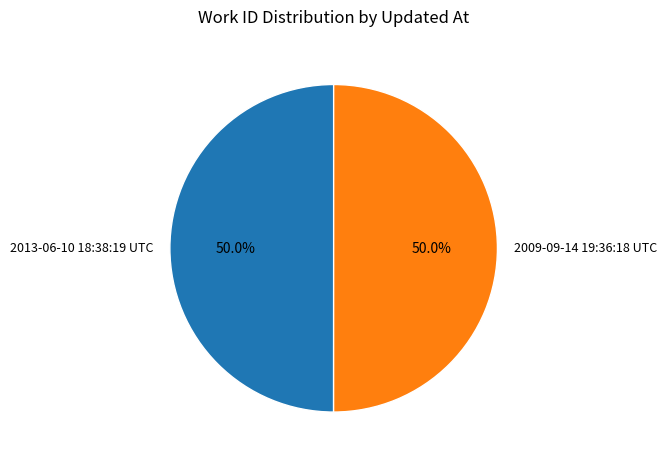

To the nearest percent, what is the combined percentage of 2013-06-10 18:38:19 UTC and 2009-09-14 19:36:18 UTC?

100%